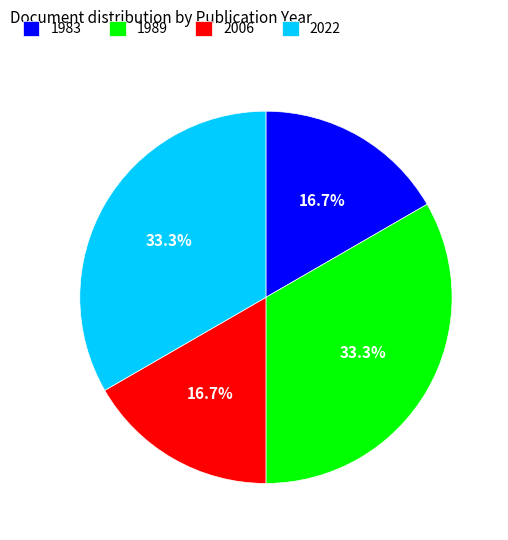

Is 1989 the majority of the pie?

No